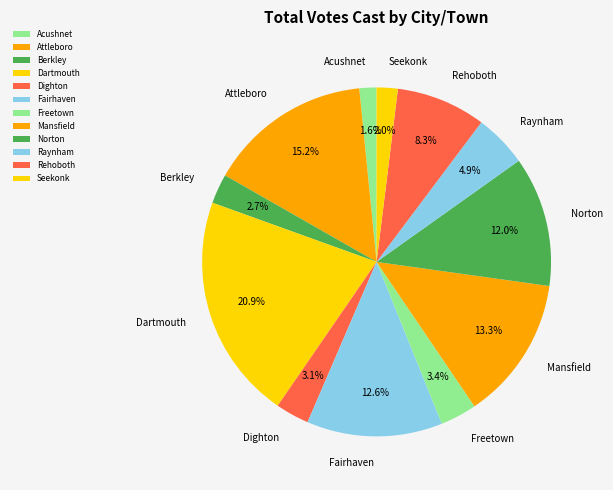

What is the largest slice in the pie chart?

Dartmouth